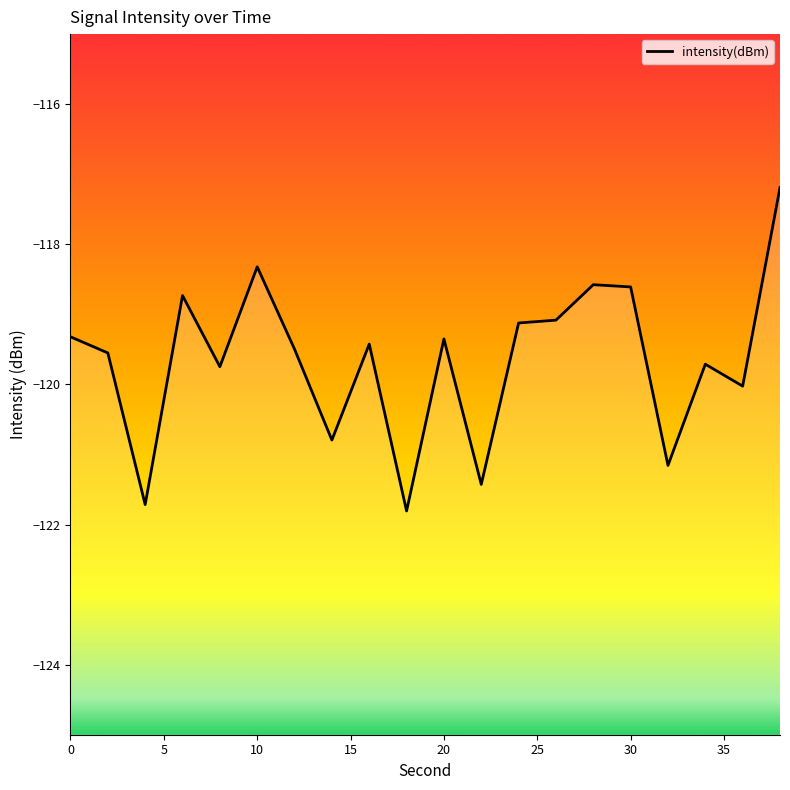

What is the sum of the values at 34 and 26?

-238.8